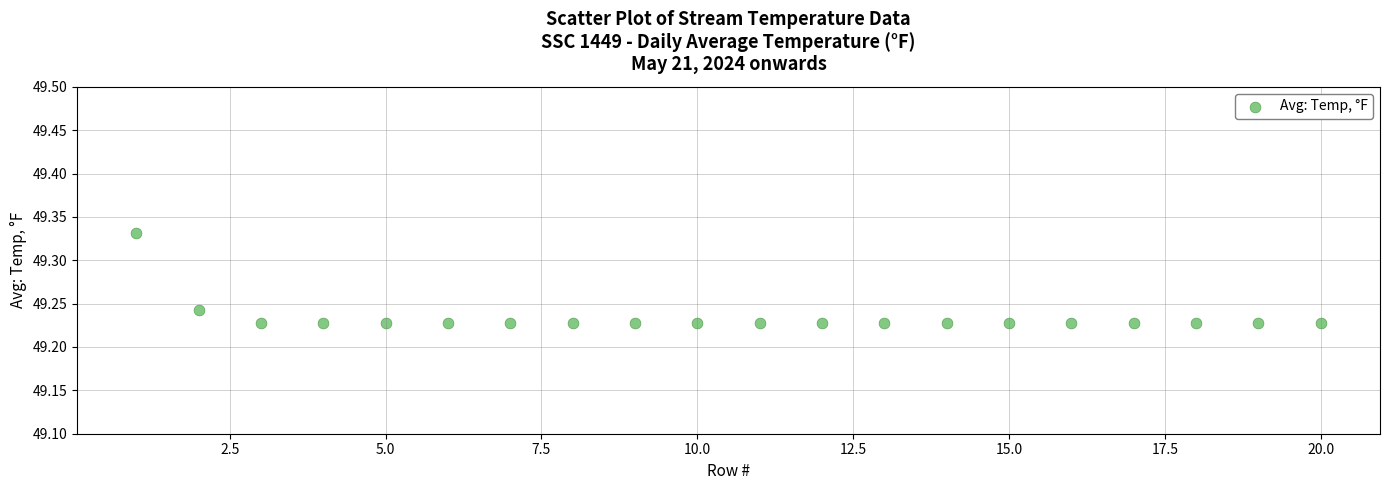

What is the range of X values (max minus min)?

19.0